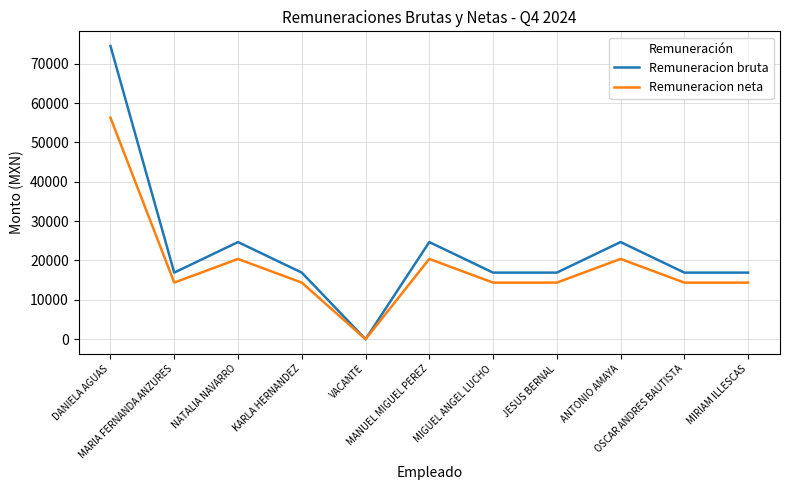

What is the maximum value for Remuneracion bruta?

74482.0